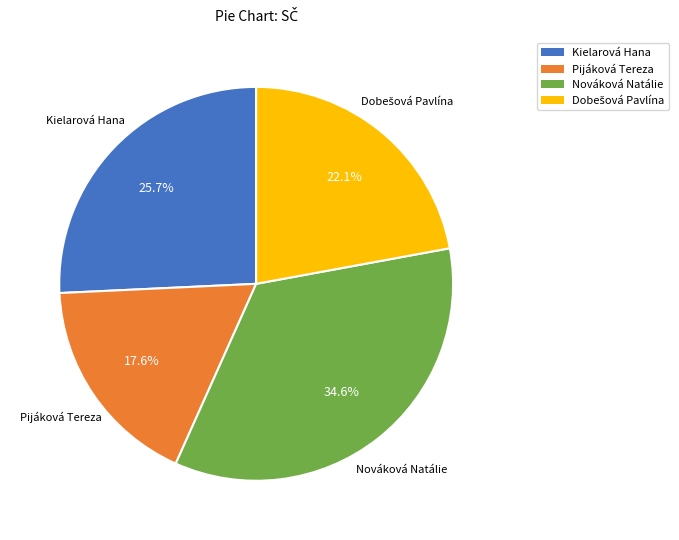

Is there a majority slice in this chart?

No